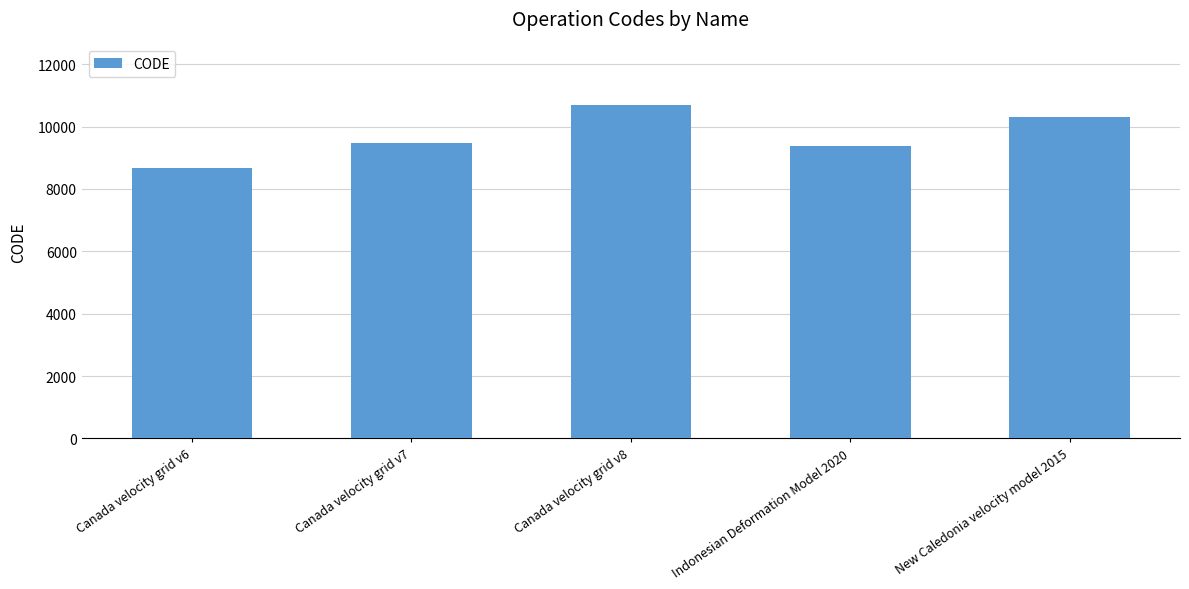

Rank the categories by value from highest to lowest.

Canada velocity grid v8, New Caledonia velocity model 2015, Canada velocity grid v7, Indonesian Deformation Model 2020, Canada velocity grid v6